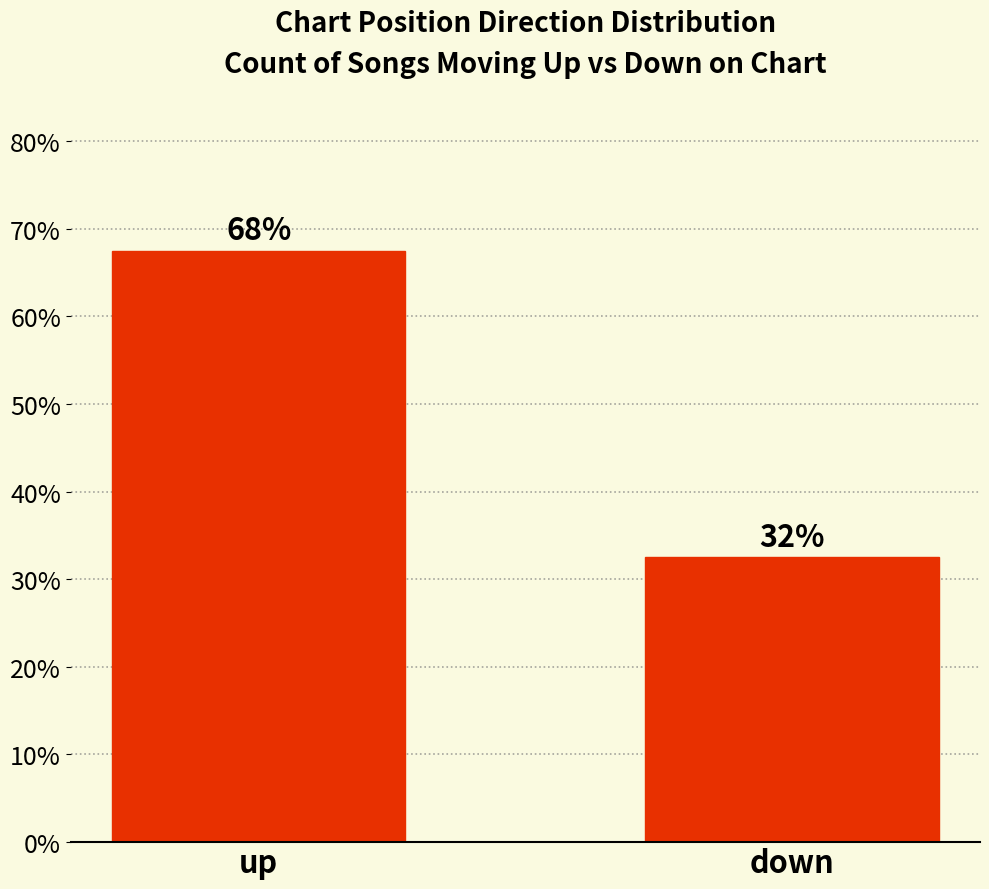

Is it true that the value at down is 32.5?

True